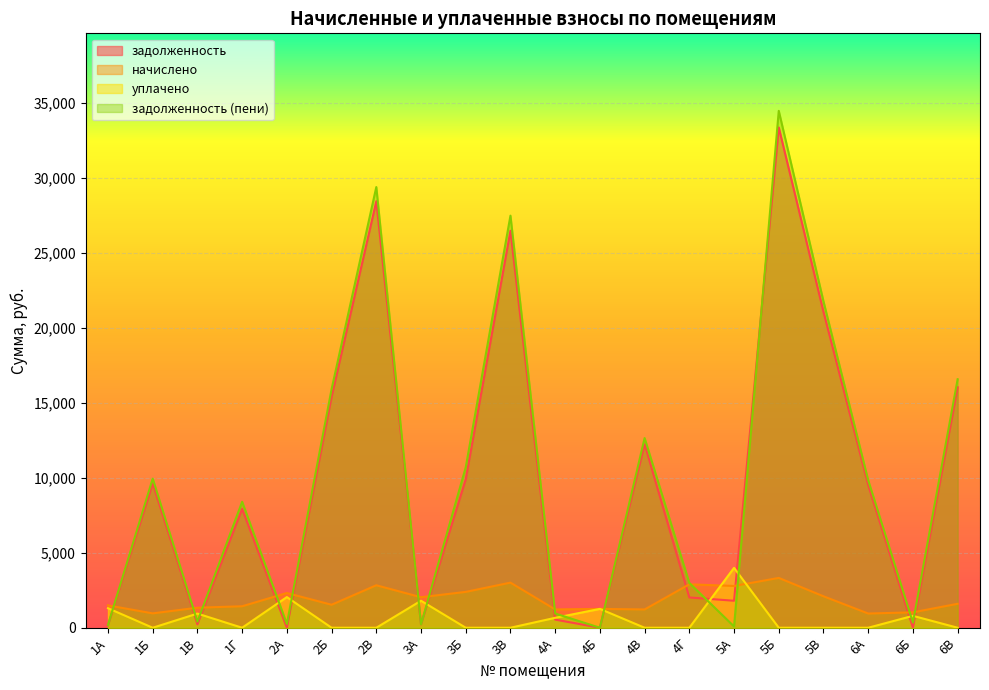

At which label is уплачено closest to 1998?

2А